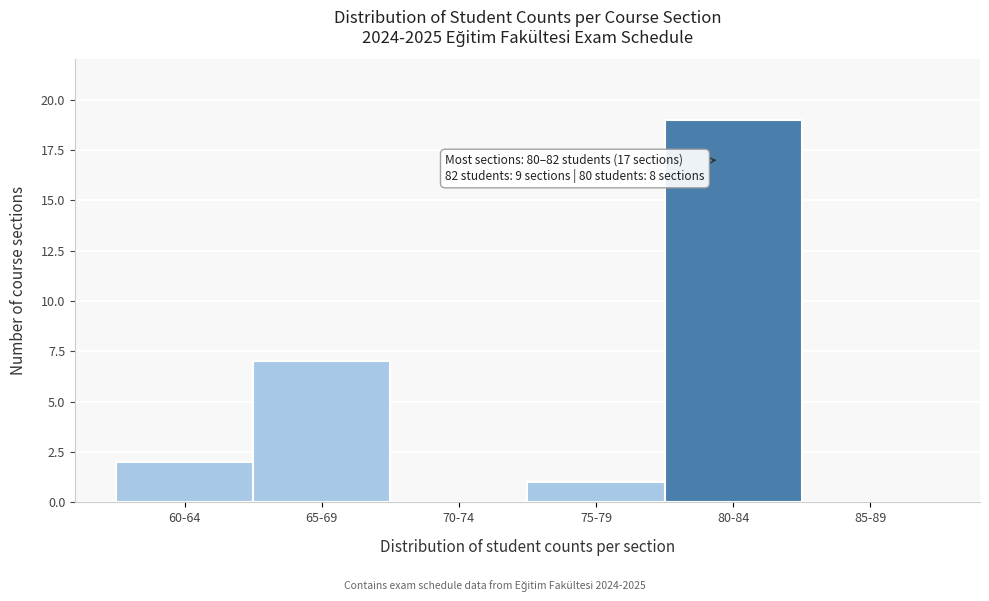

Reading left to right, list all the values displayed in this chart.

60-64=2	65-69=7	70-74=0	75-79=1	80-84=19	85-89=0